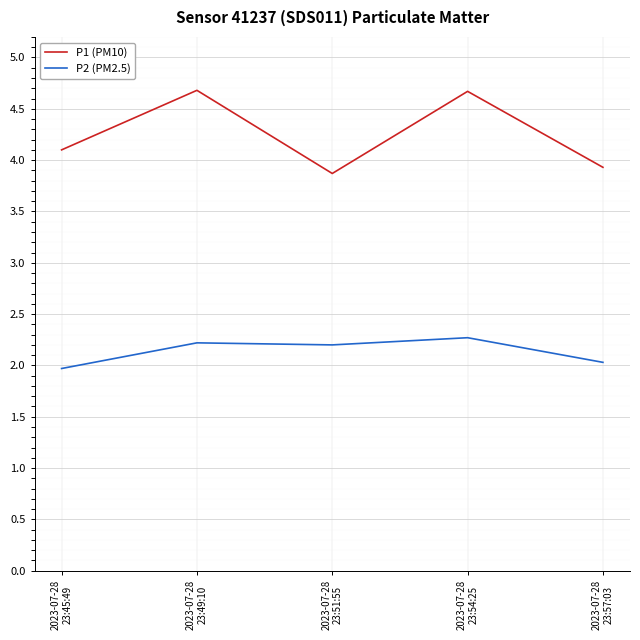

Reading left to right, what are all the values shown in this chart?

P1 (PM10): 4.1	4.7	3.9	4.7	3.9
P2 (PM2.5): 2.0	2.2	2.2	2.3	2.0